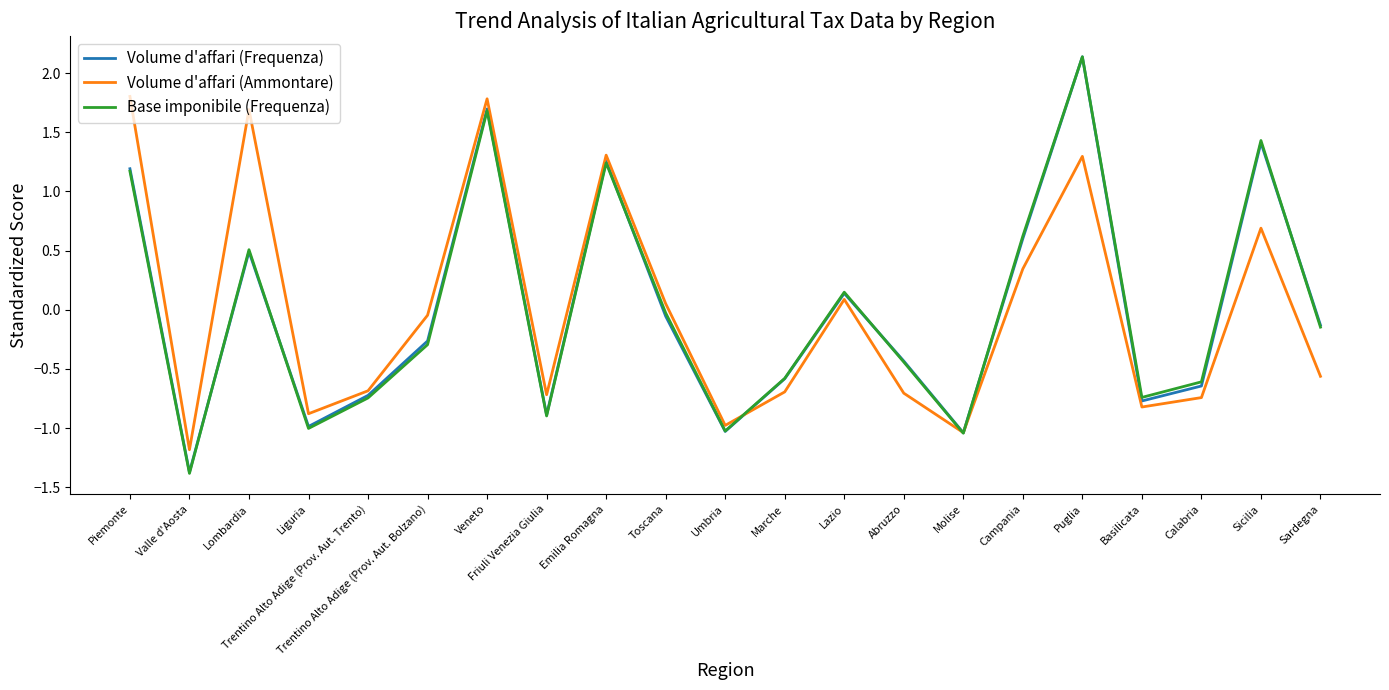

What is the maximum value shown in the chart?

2.1